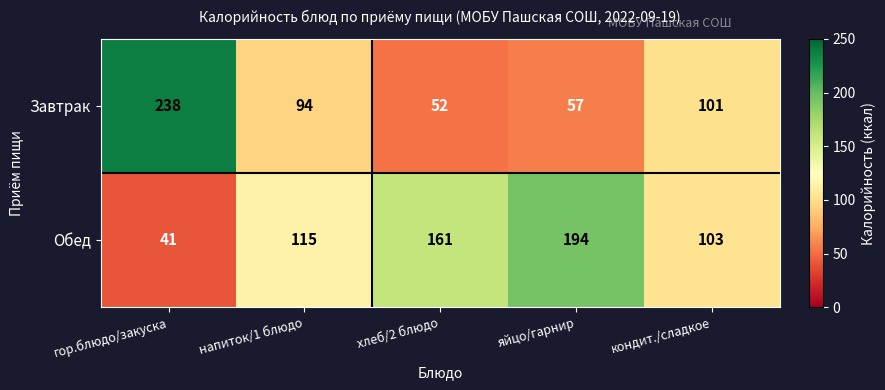

Rank the series by their average value, from highest to lowest.

Обед, Завтрак